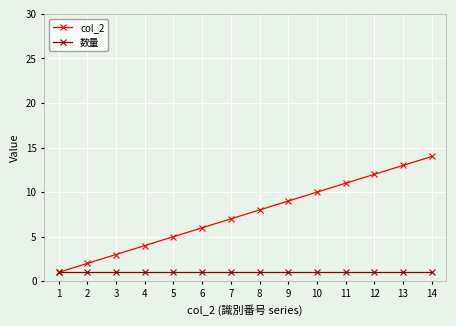

True or false: col_2 has more than 0 points higher than both neighbors.

False